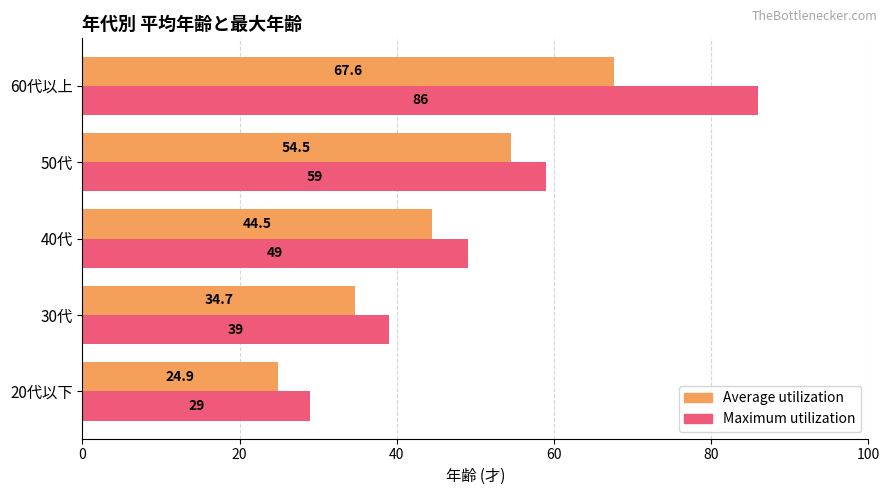

At how many categories does at least one series exceed 85?

1